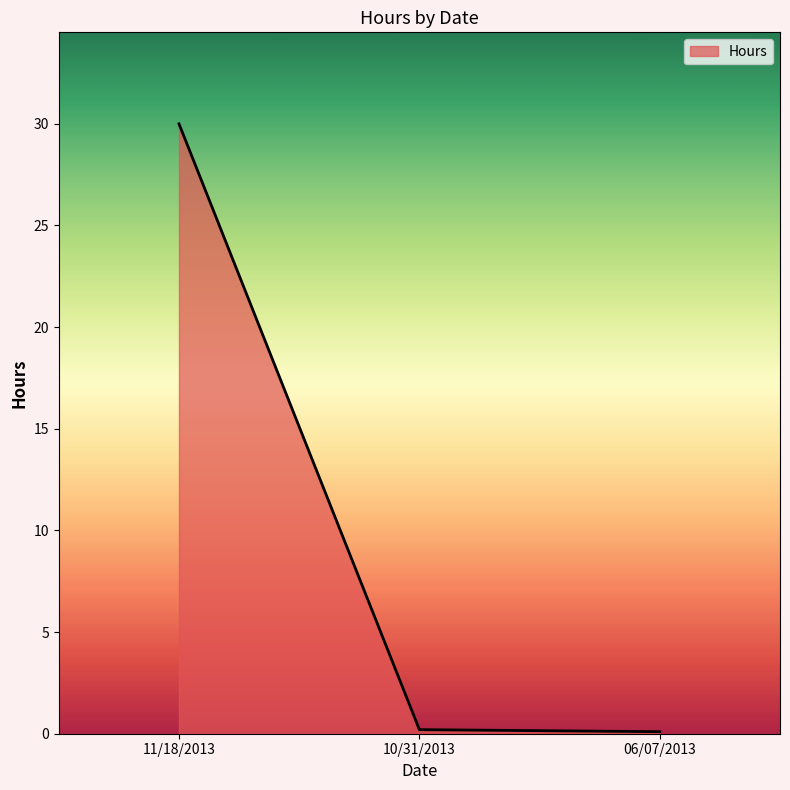

How many distinct data groups are displayed?

1